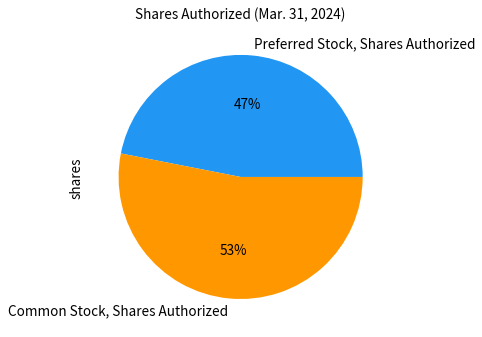

To the nearest percent, what is the difference between the Preferred Stock, Shares Authorized and Common Stock, Shares Authorized slice percentages?

6%